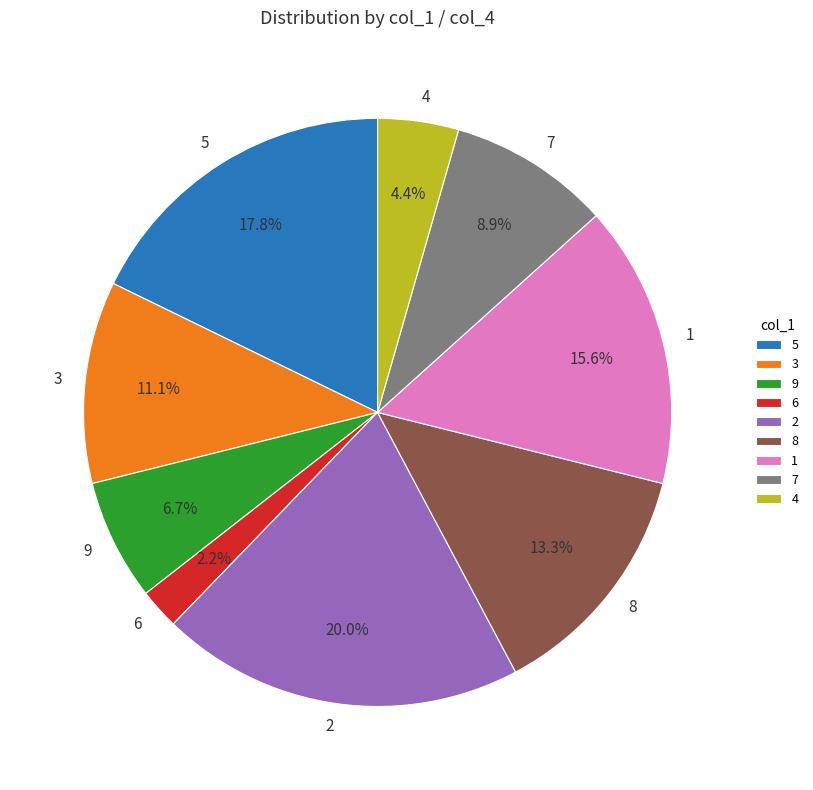

To the nearest percent, what is the difference between the 7 and 8 slice percentages?

4%